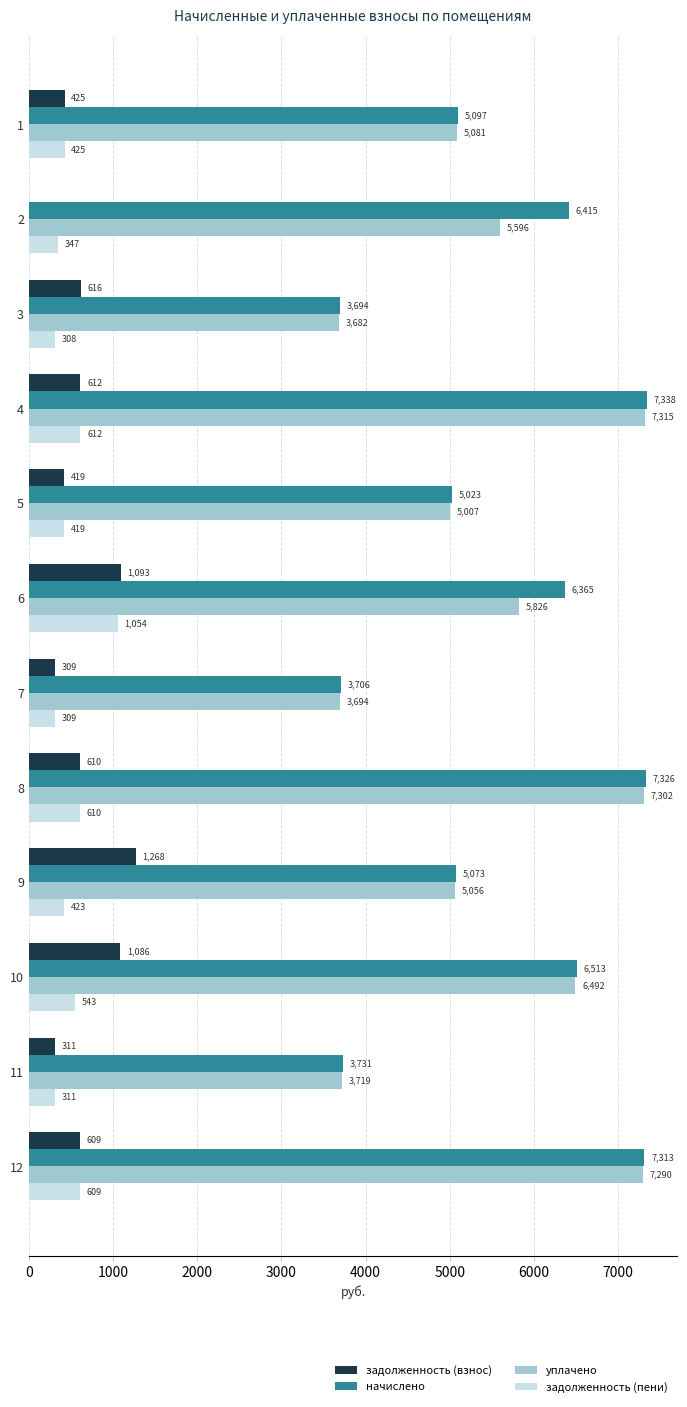

What is the highest value of the уплачено series?

7314.8